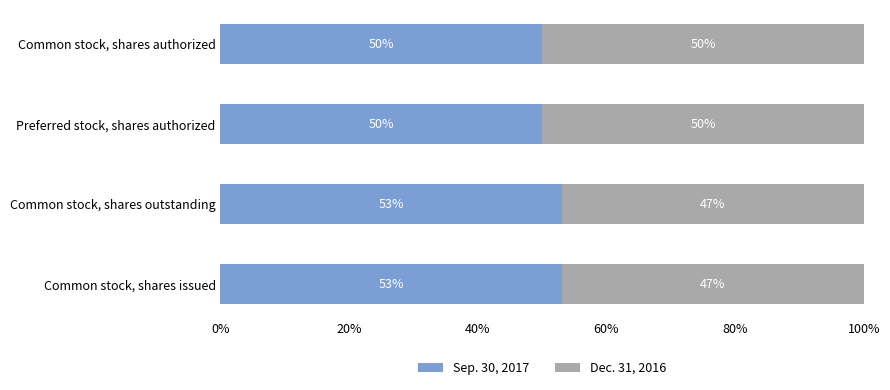

What are all the series names shown in the legend?

Sep. 30, 2017, Dec. 31, 2016